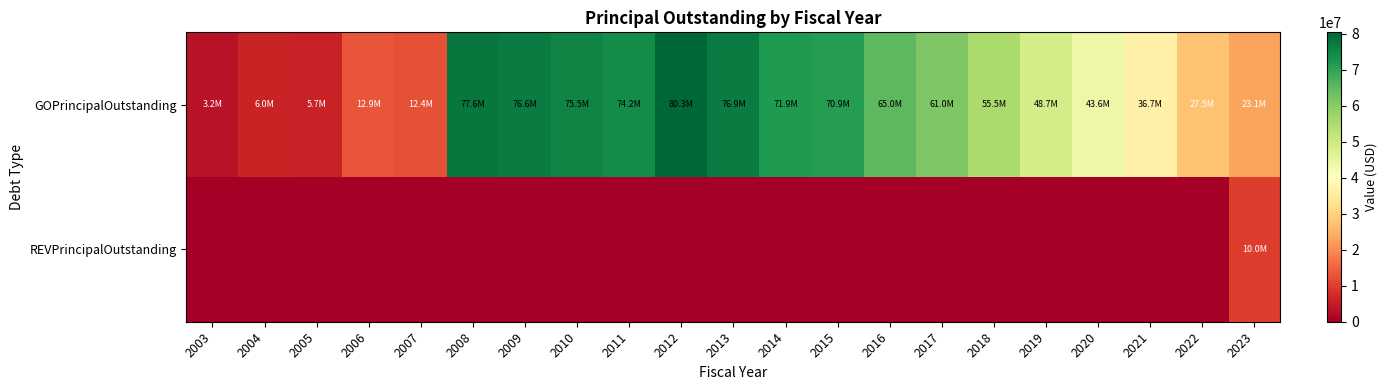

How many data points does each series have?

21